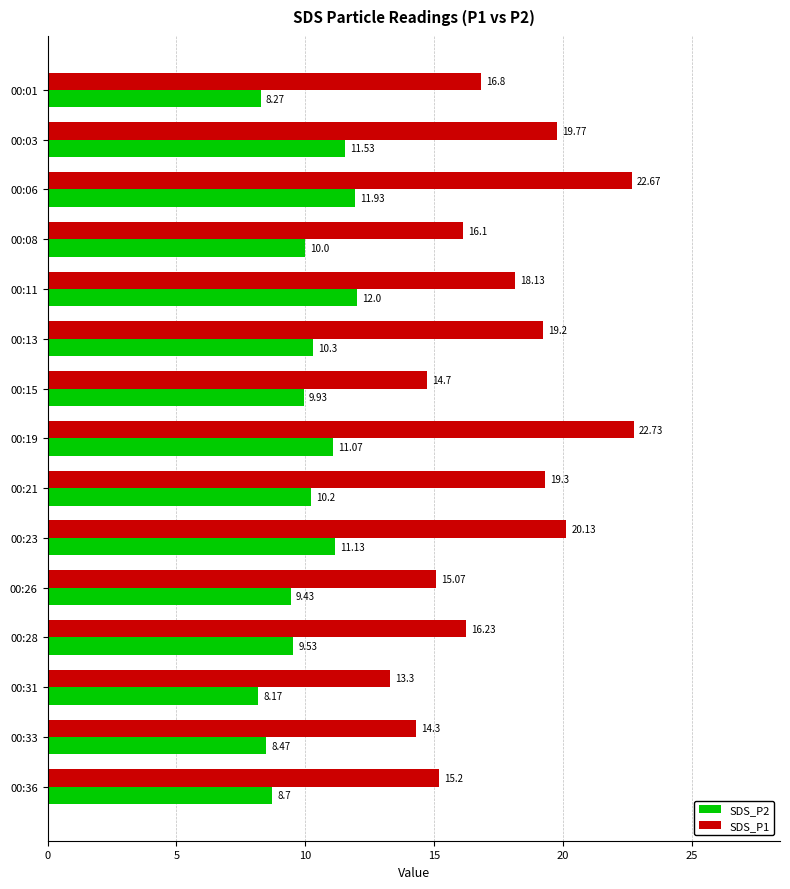

What is the average value of the SDS_P1 series?

17.6